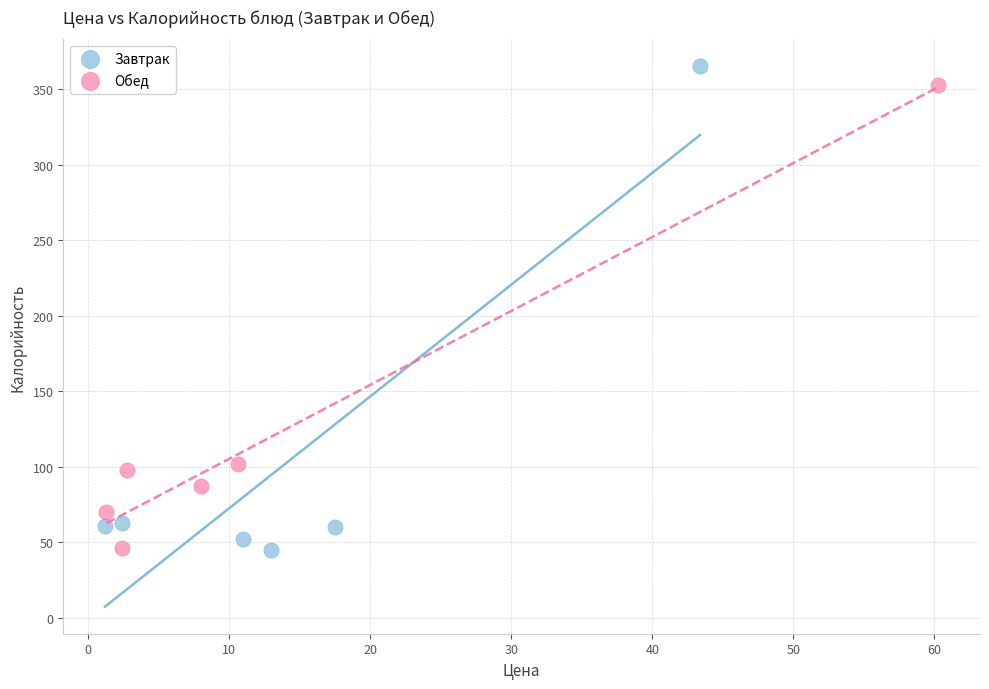

What are all the series names shown in the legend?

Завтрак, Обед